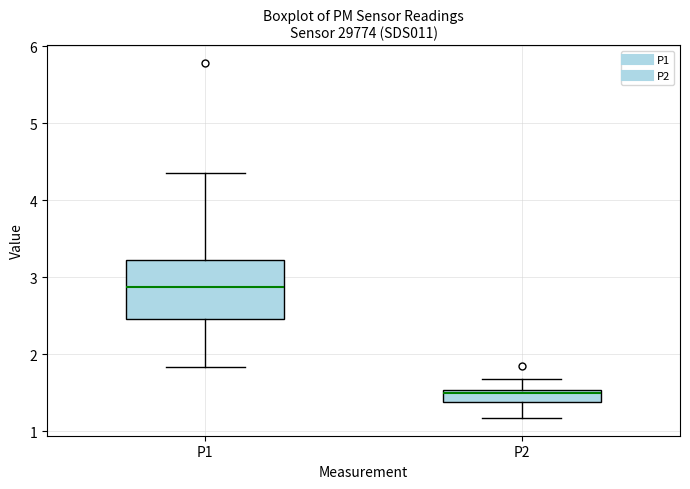

Reading left to right, read every box against the y-axis: the position of its median line, the range the box covers, and the ends of its whiskers. The values are not printed on the chart, so give them approximately, as read against the axis.

P1: median 2.9, box 2.5 to 3.2, whiskers 1.8 to 4.4
P2: median 1.5 (just below the box's upper edge), box 1.4 to 1.5, whiskers 1.2 to 1.7